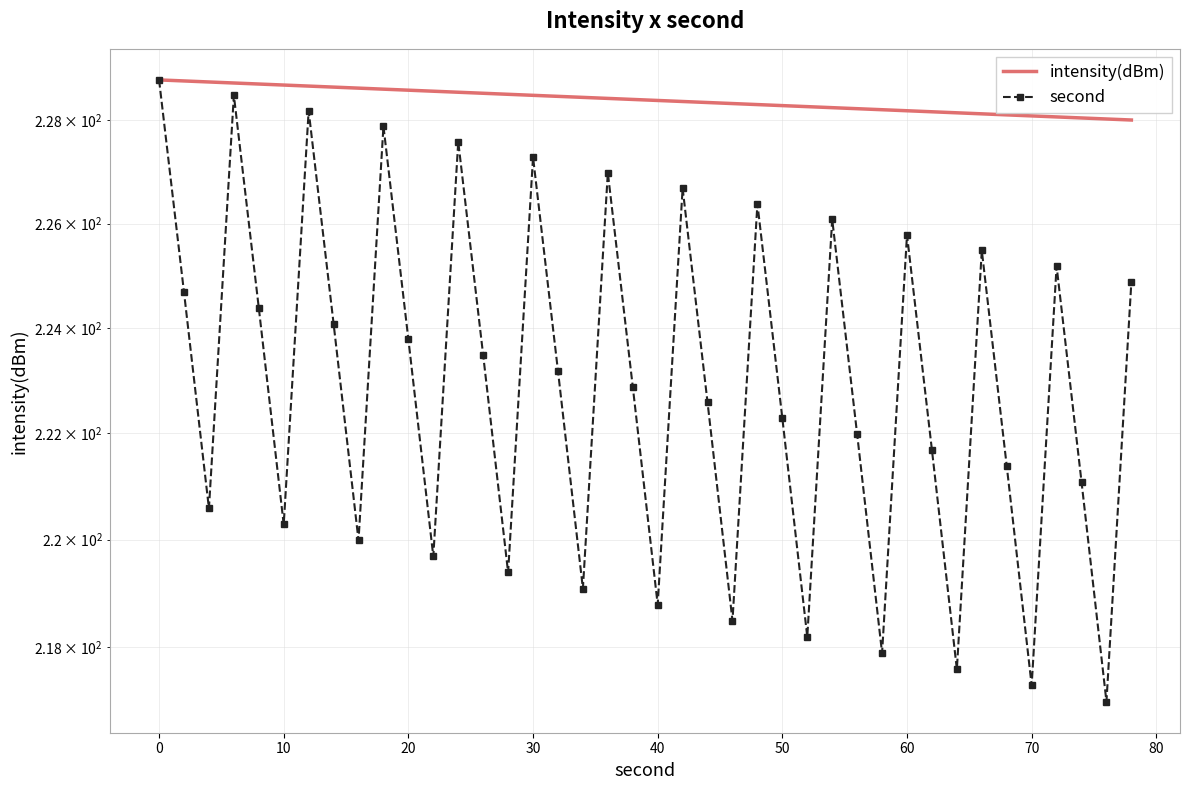

How many lines are shown in the chart?

2